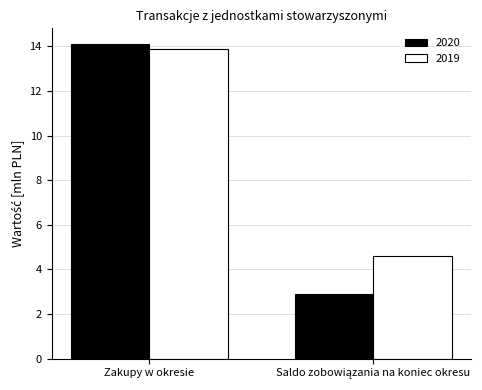

What is the sum of all 2020 values?

17.0